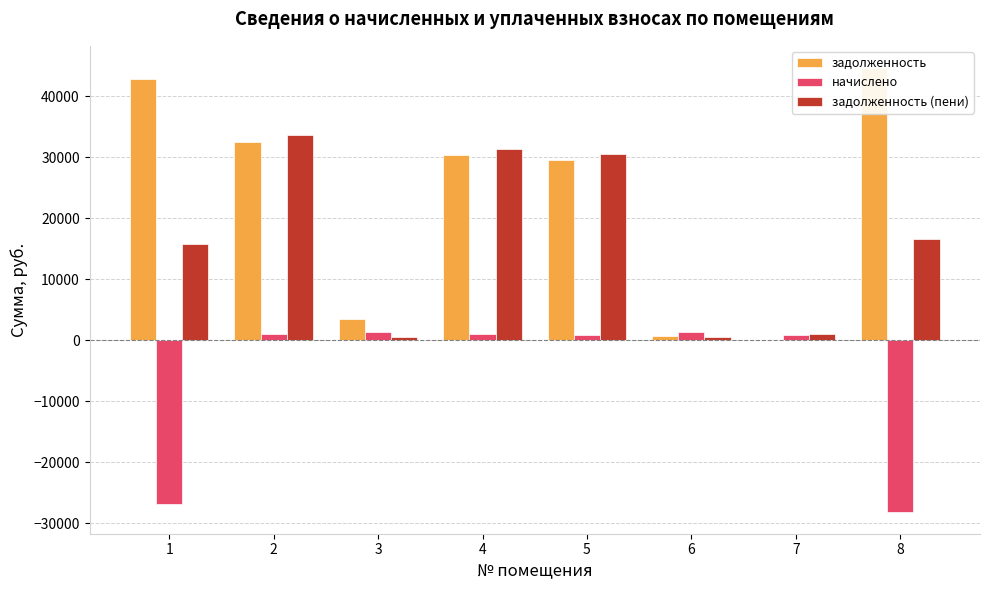

Rank the series by their average value, from highest to lowest.

задолженность, задолженность (пени), начислено